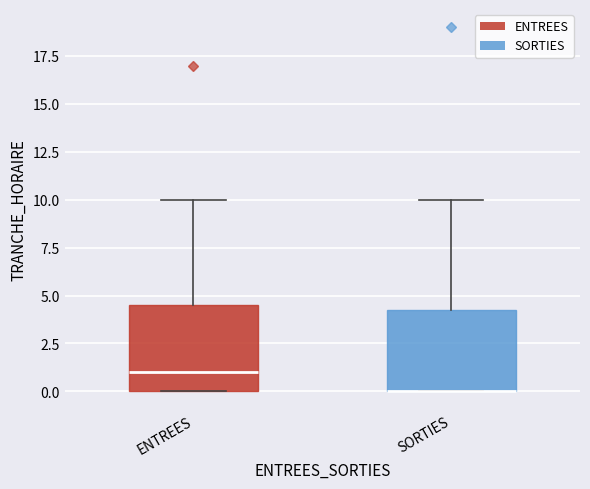

Where is the lower edge of the box for SORTIES on the y-axis? The values are not printed on the chart, so give them approximately, as read against the axis.

0.0